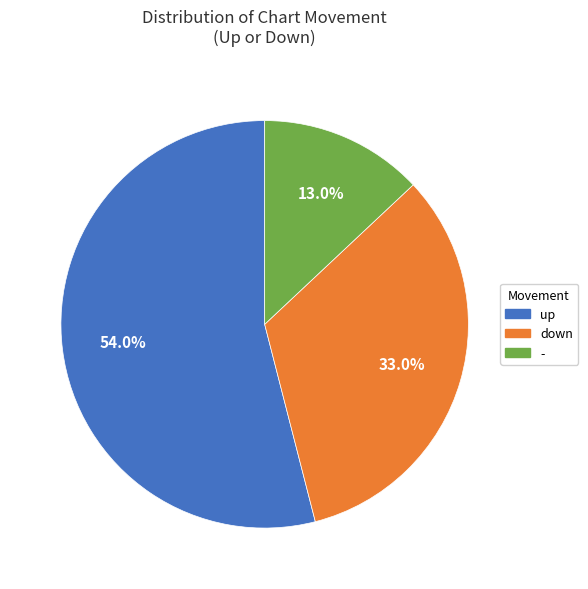

Which has a higher value, up or down?

up